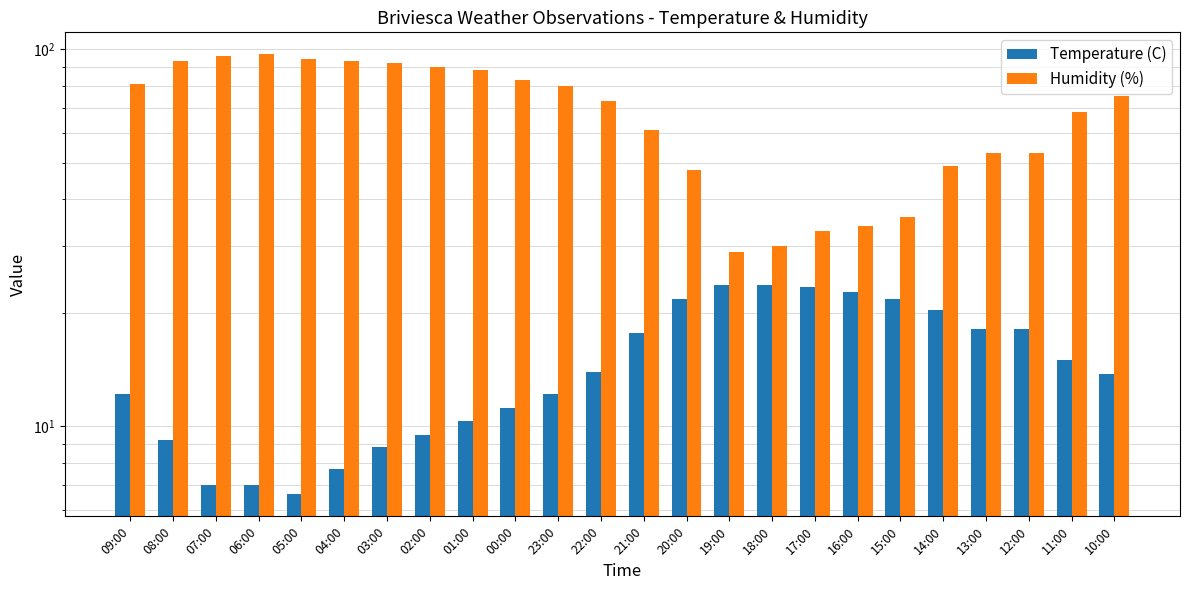

How many values in the Temperature (C) series exceed 13?

13